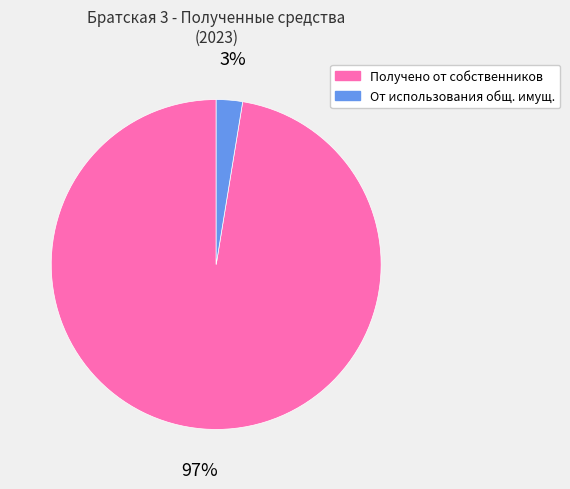

The От использования общ. имущ. slice represents 3% of the pie. True or false?

True